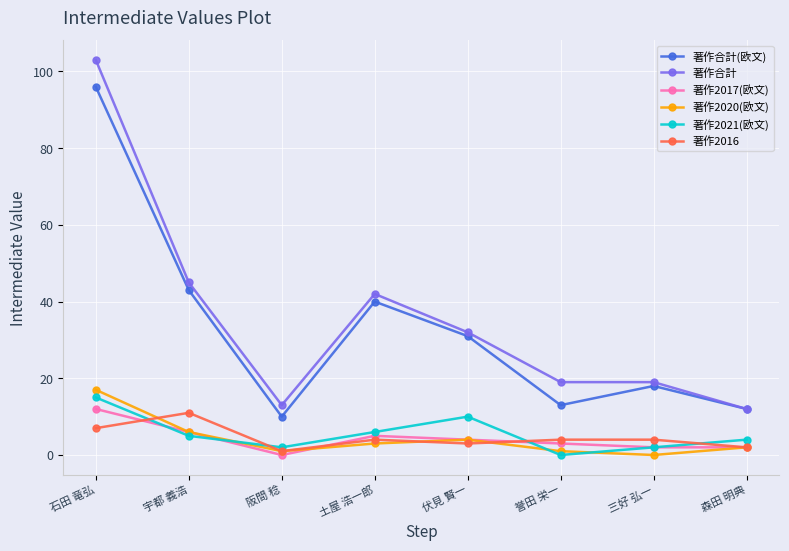

How many lines are shown in the chart?

6